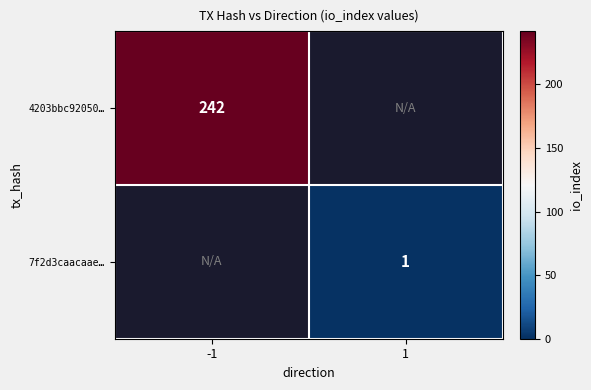

At how many categories does at least one series exceed 89?

1